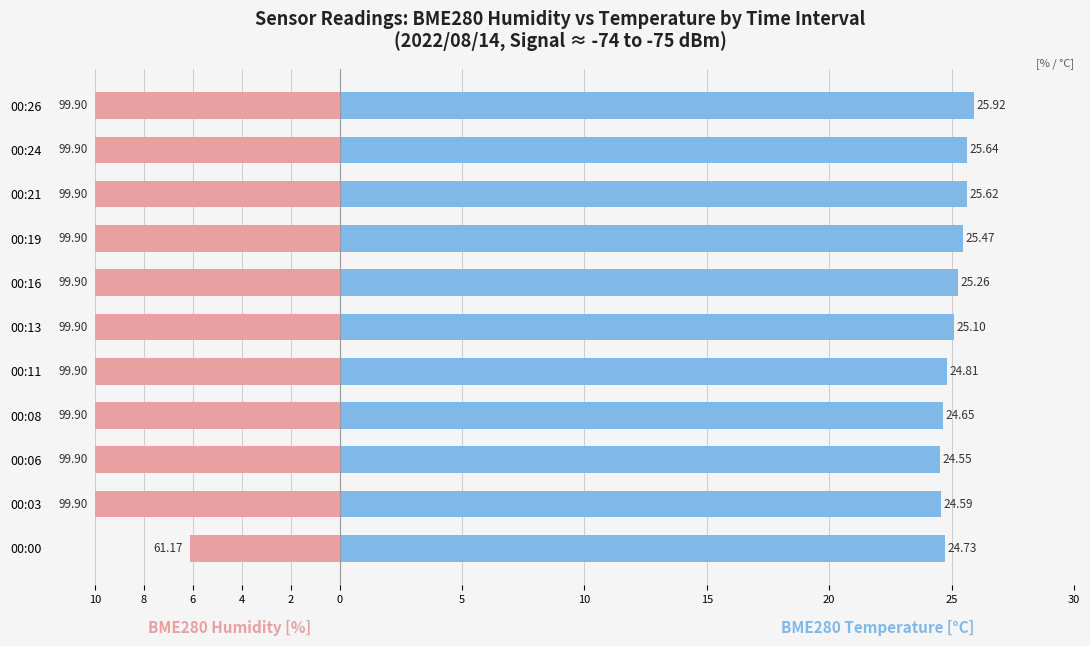

What is the sum of all BME280 Temperature [°C] values?

276.3